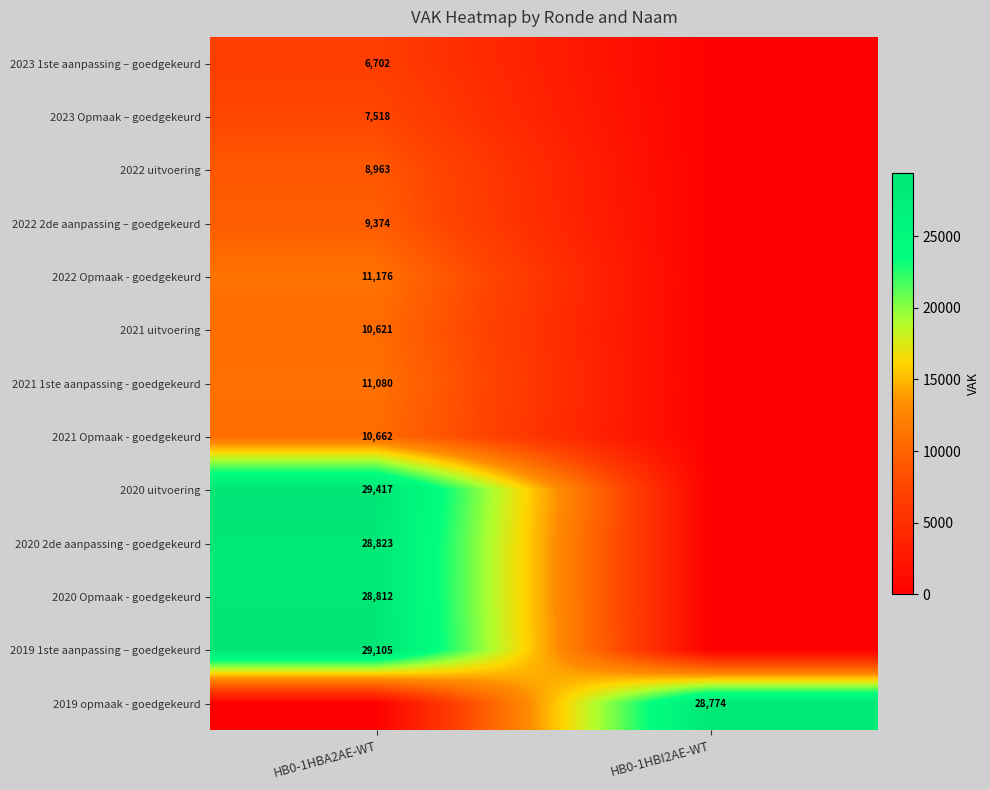

True or false: 2022 uitvoering has a value of 1892 at HB0-1HBA2AE-WT.

False